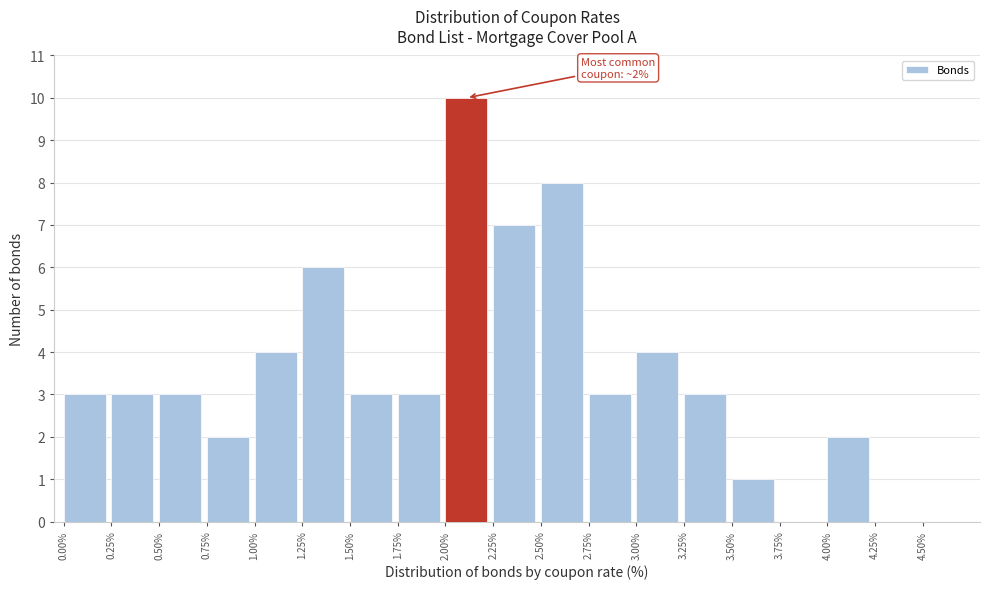

Which range on the x-axis has the tallest bar?

2.00 to 2.25